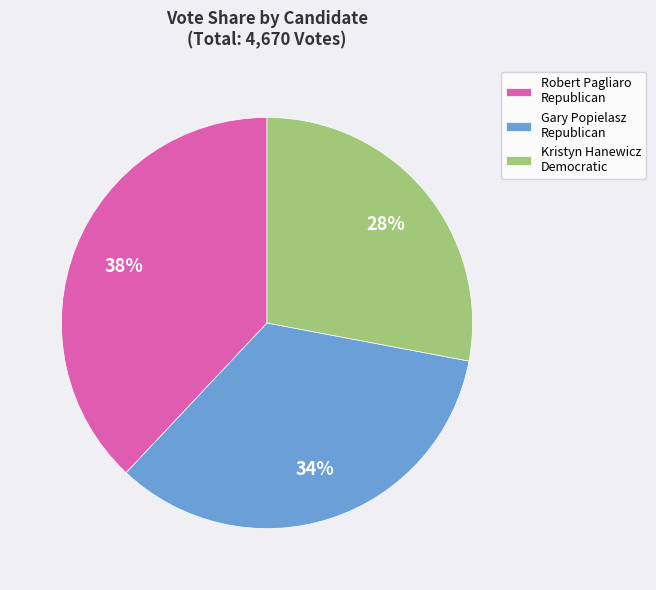

True or false: Kristyn Hanewicz Democratic accounts for 28% of the total.

True